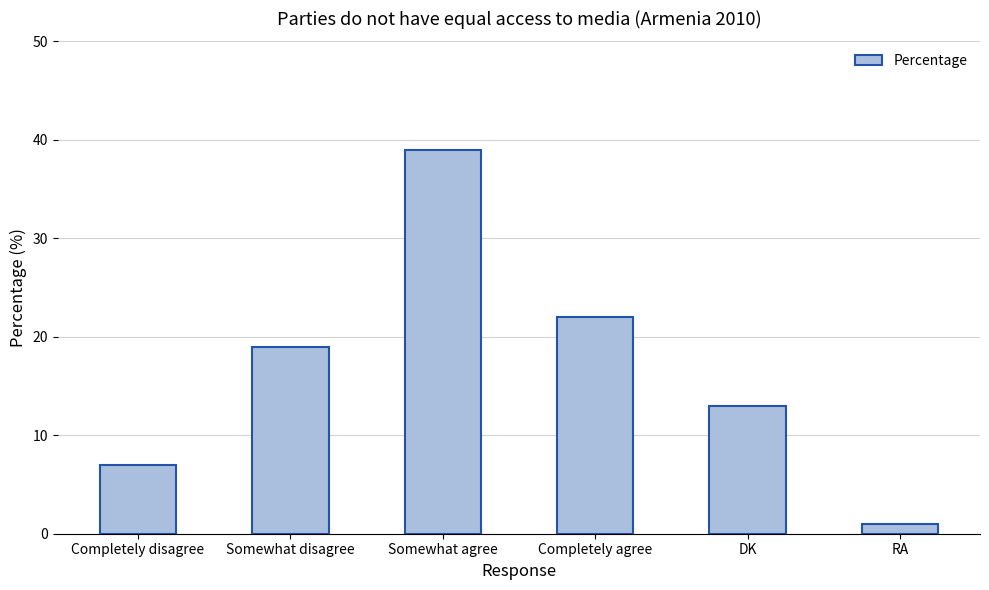

Approximately how many times larger is the value at Completely disagree compared to Somewhat disagree?

0.4